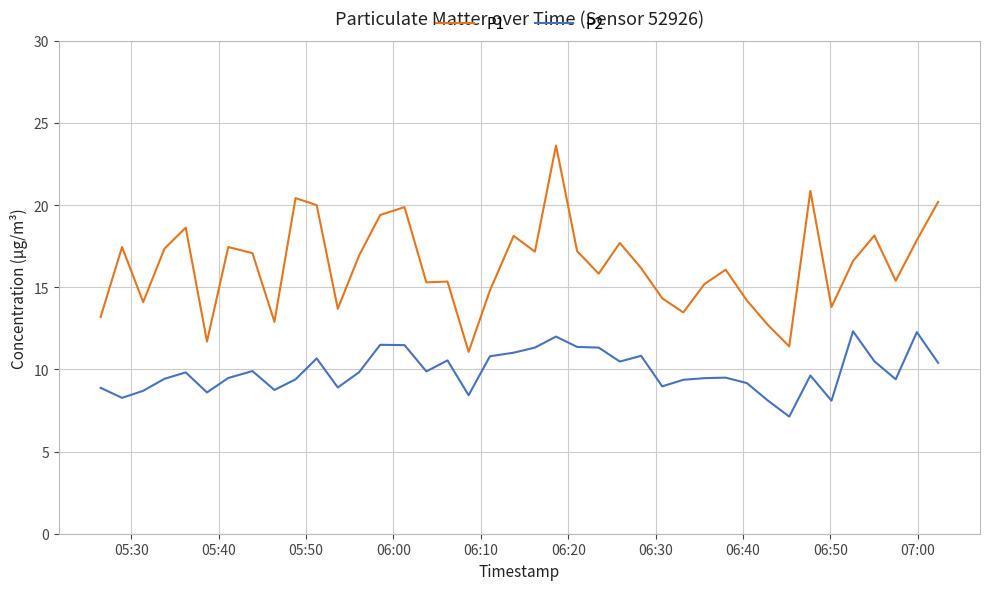

Rank the series by their maximum value, from lowest to highest.

P2, P1